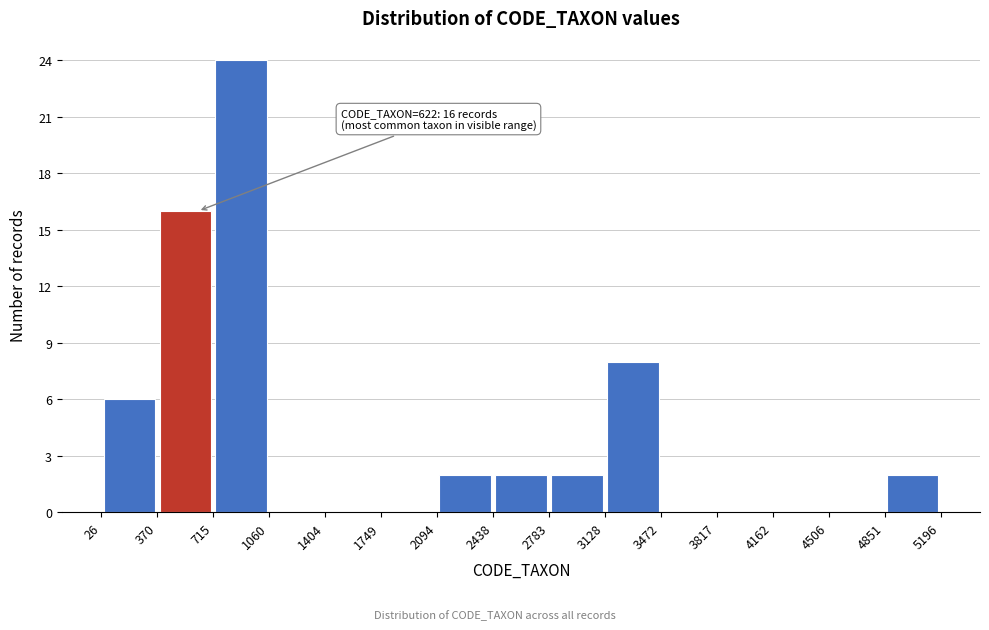

Which range on the x-axis has the tallest bar?

715 to 1060